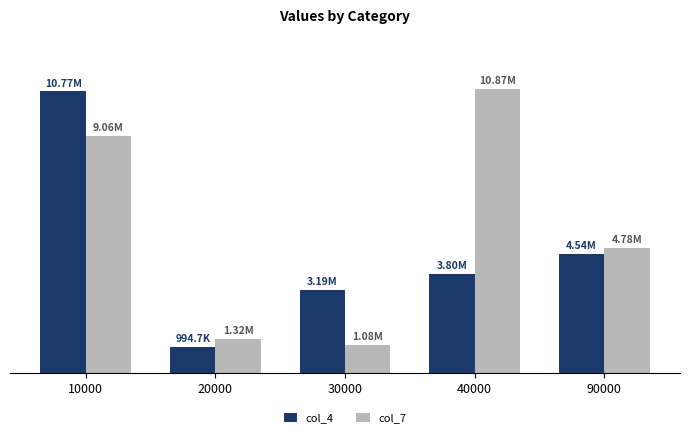

What is the difference between the highest and lowest values at 90000?

237051.2